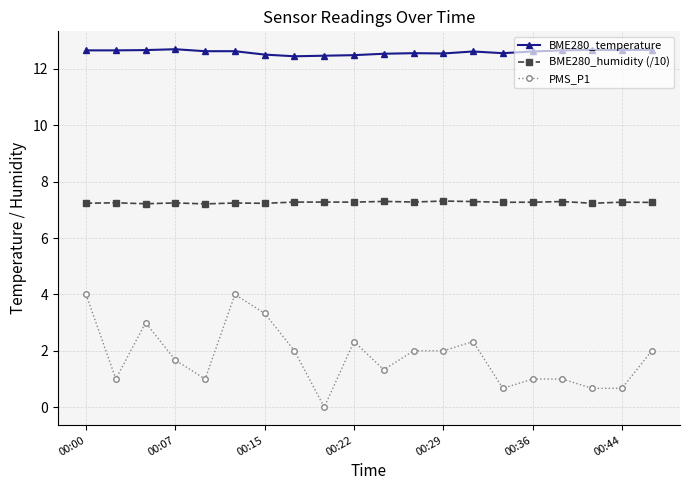

What is the greatest value displayed?

12.7